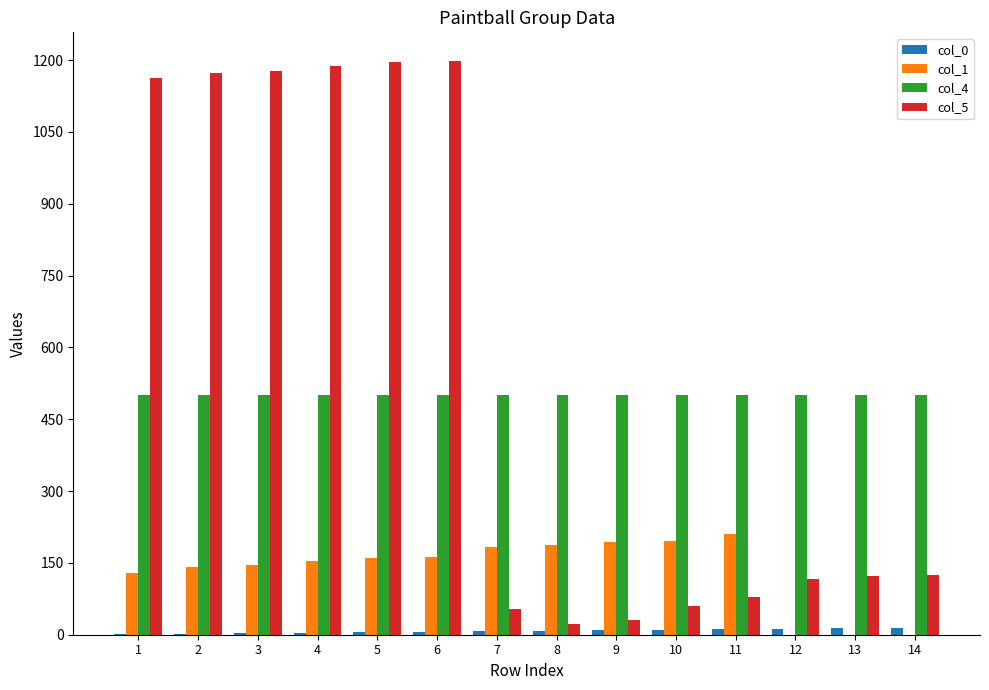

Is the value of col_5 at 10 greater than the value of col_4 at 7?

No